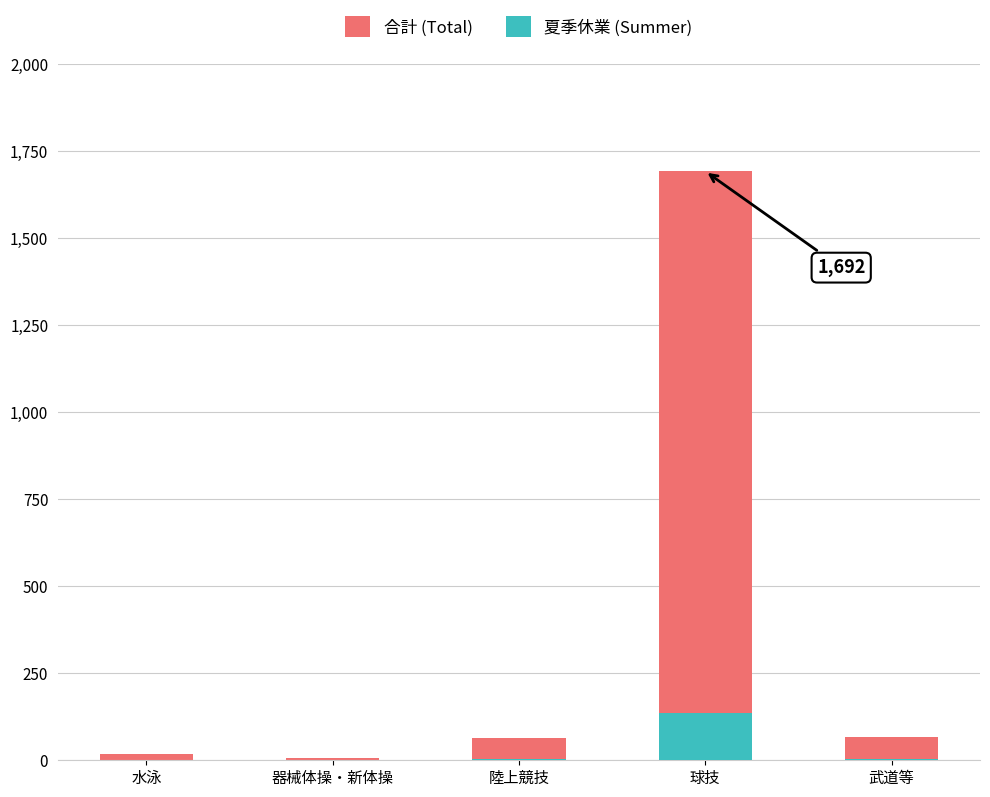

Is it true that 夏季休業 (Summer) equals 2 at 武道等?

False